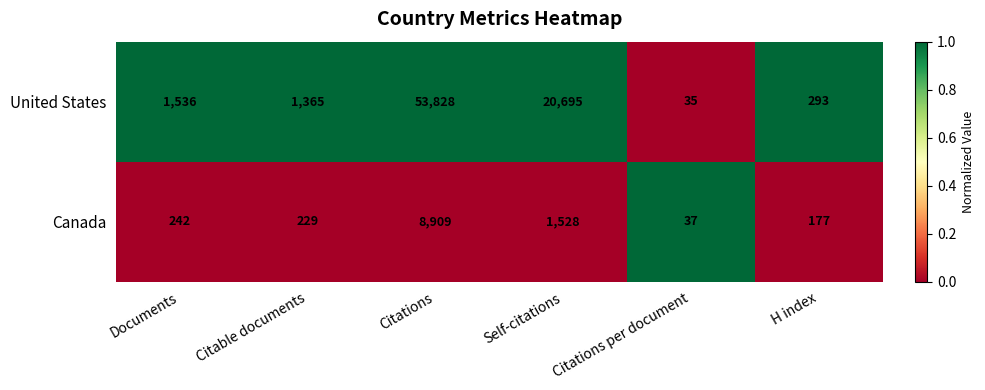

Count the number of data series in this chart.

2